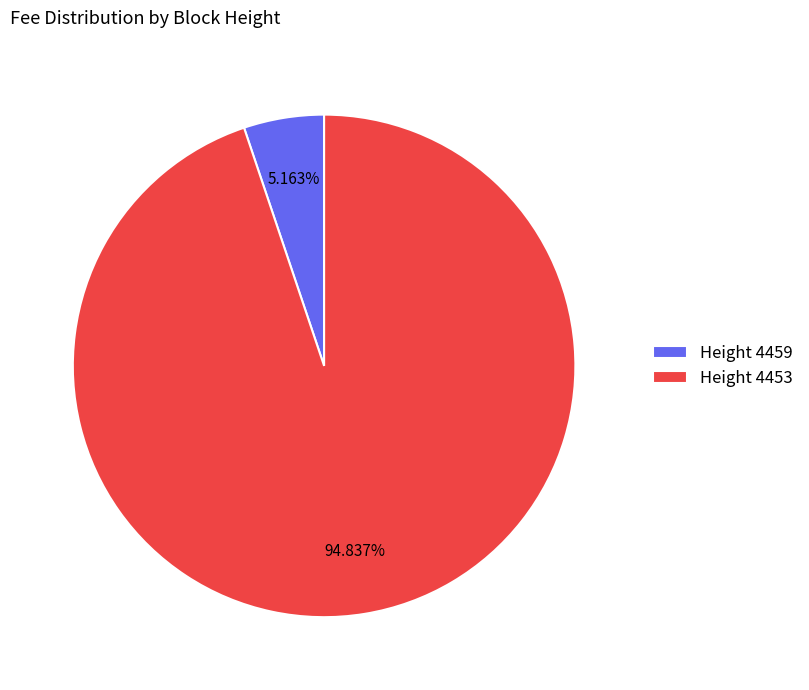

Count the number of slices in the pie.

2